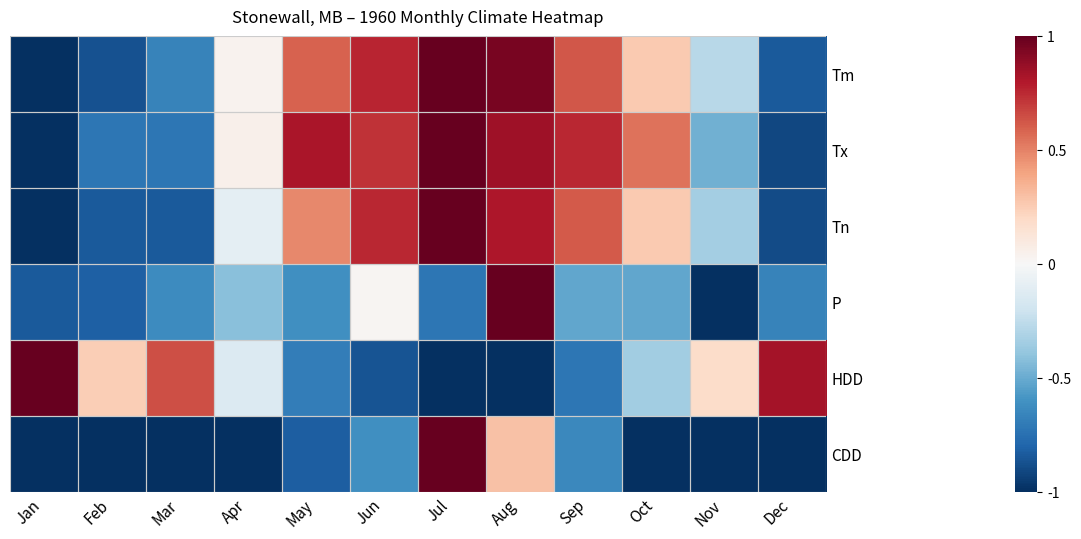

Reading left to right, list all the values displayed in this chart.

Tm: Jan=-1.0	Feb=-0.9	Mar=-0.7	Apr=0.0	May=0.6	Jun=0.8	Jul=1.0	Aug=0.9	Sep=0.6	Oct=0.3	Nov=-0.3	Dec=-0.8
Tx: Jan=-1.0	Feb=-0.7	Mar=-0.7	Apr=0.0	May=0.8	Jun=0.7	Jul=1.0	Aug=0.8	Sep=0.8	Oct=0.5	Nov=-0.5	Dec=-0.9
Tn: Jan=-1.0	Feb=-0.8	Mar=-0.8	Apr=-0.1	May=0.5	Jun=0.8	Jul=1.0	Aug=0.8	Sep=0.6	Oct=0.3	Nov=-0.3	Dec=-0.9
P: Jan=-0.8	Feb=-0.8	Mar=-0.6	Apr=-0.4	May=-0.6	Jun=0.0	Jul=-0.7	Aug=1.0	Sep=-0.5	Oct=-0.5	Nov=-1.0	Dec=-0.7
HDD: Jan=1.0	Feb=0.2	Mar=0.6	Apr=-0.1	May=-0.7	Jun=-0.9	Jul=-1.0	Aug=-1.0	Sep=-0.7	Oct=-0.3	Nov=0.2	Dec=0.8
CDD: Jan=-1.0	Feb=-1.0	Mar=-1.0	Apr=-1.0	May=-0.8	Jun=-0.6	Jul=1.0	Aug=0.3	Sep=-0.6	Oct=-1.0	Nov=-1.0	Dec=-1.0